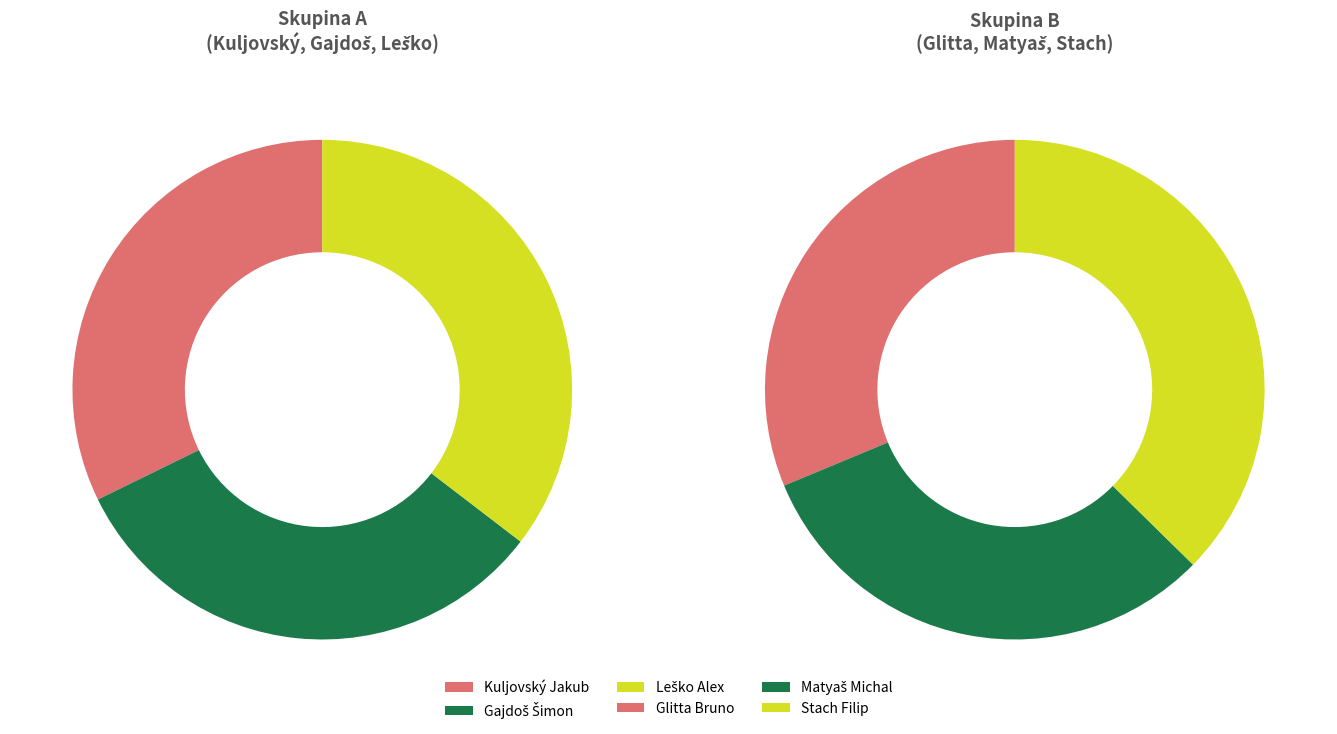

How many segments does this pie chart have?

6